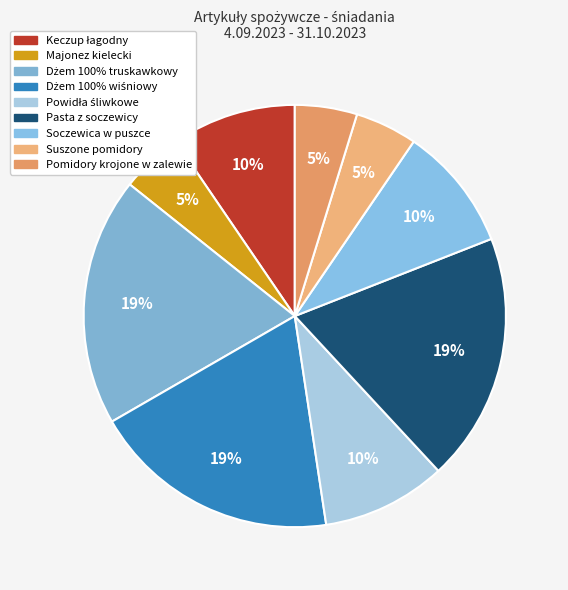

What percentage is NOT represented by Powidła śliwkowe?

90.5%